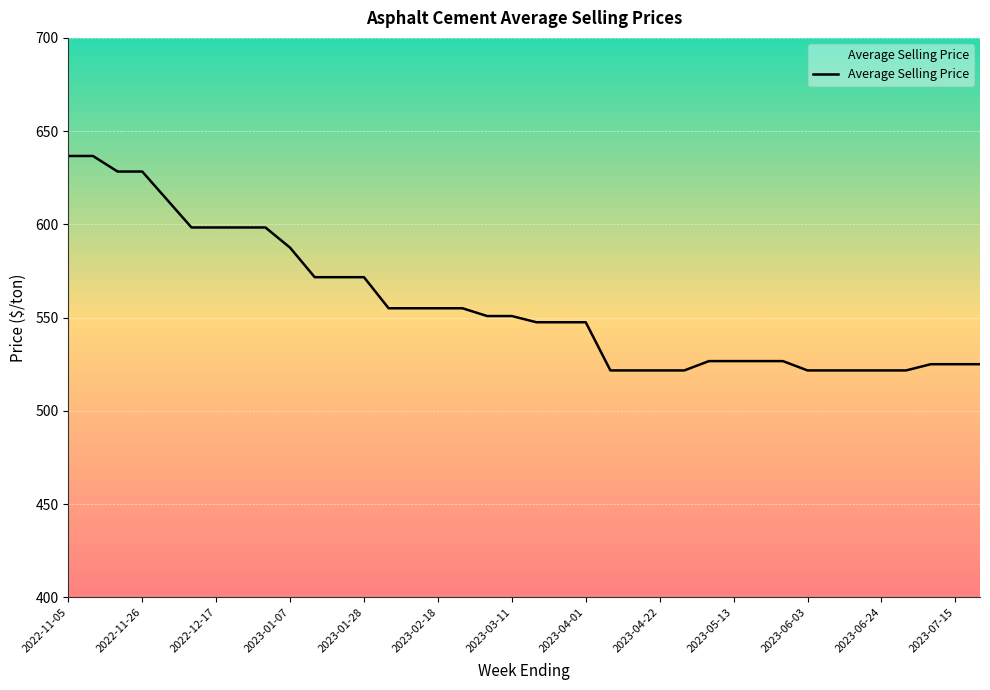

What is the smallest value displayed?

521.7